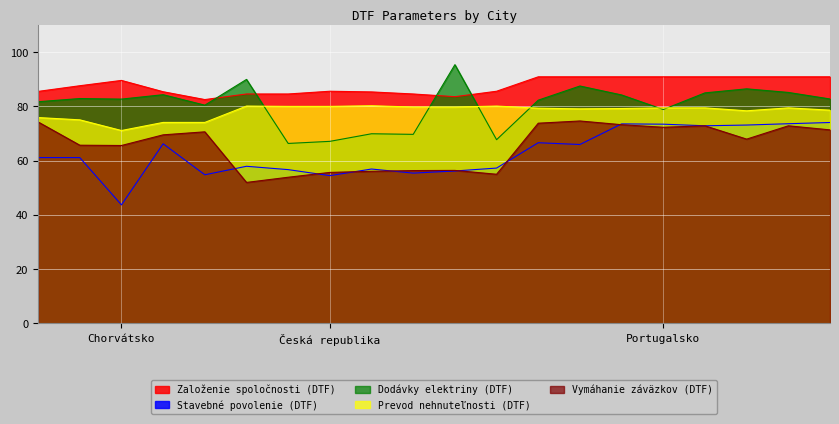

What is the label of the 3rd point from the right?

Lisabon